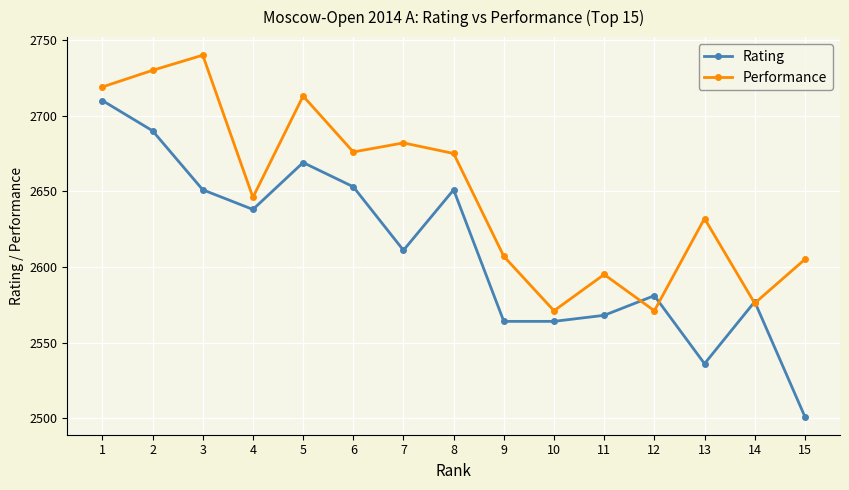

What are all the series names shown in the legend?

Rating, Performance